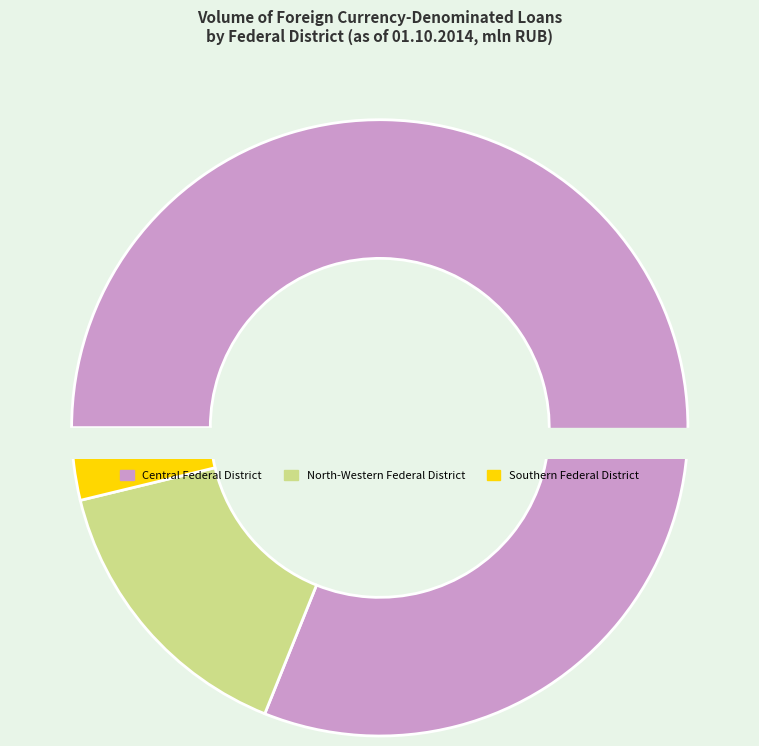

What is the largest slice in the pie chart?

Central Federal District